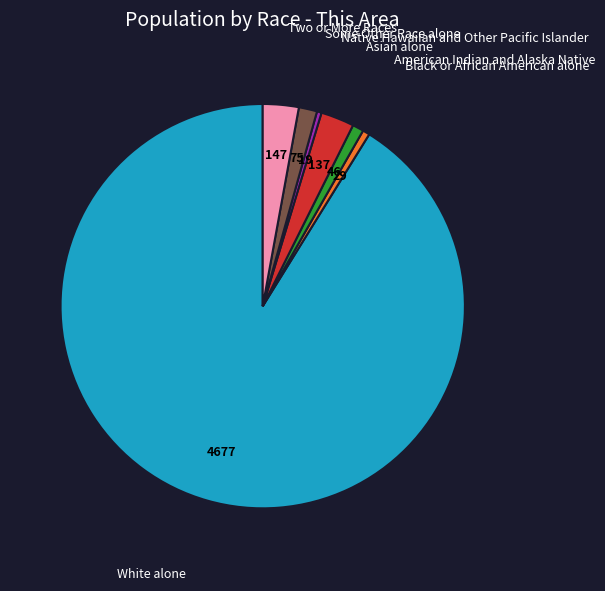

Is there any slice that represents more than half of the pie?

Yes